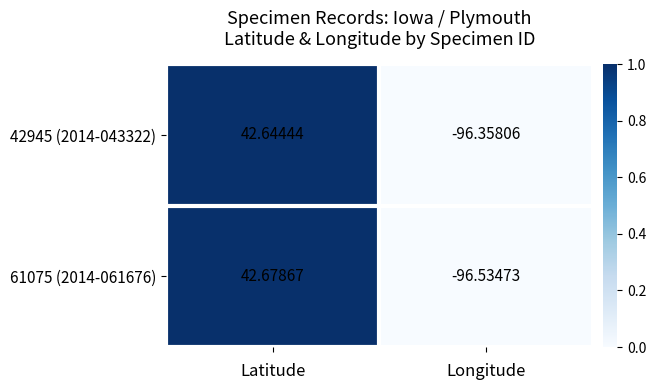

Which series changed the most between Latitude and Longitude?

61075 (2014-061676)